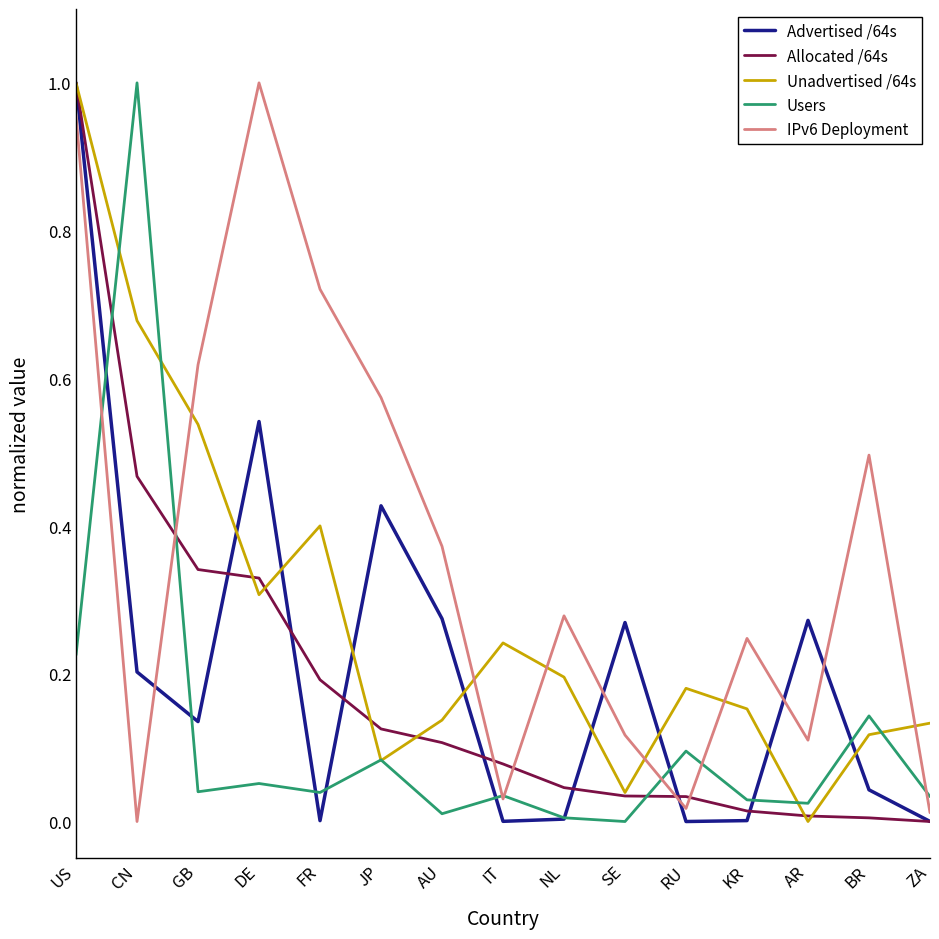

How many intersections are there between Allocated /64s and Users?

3